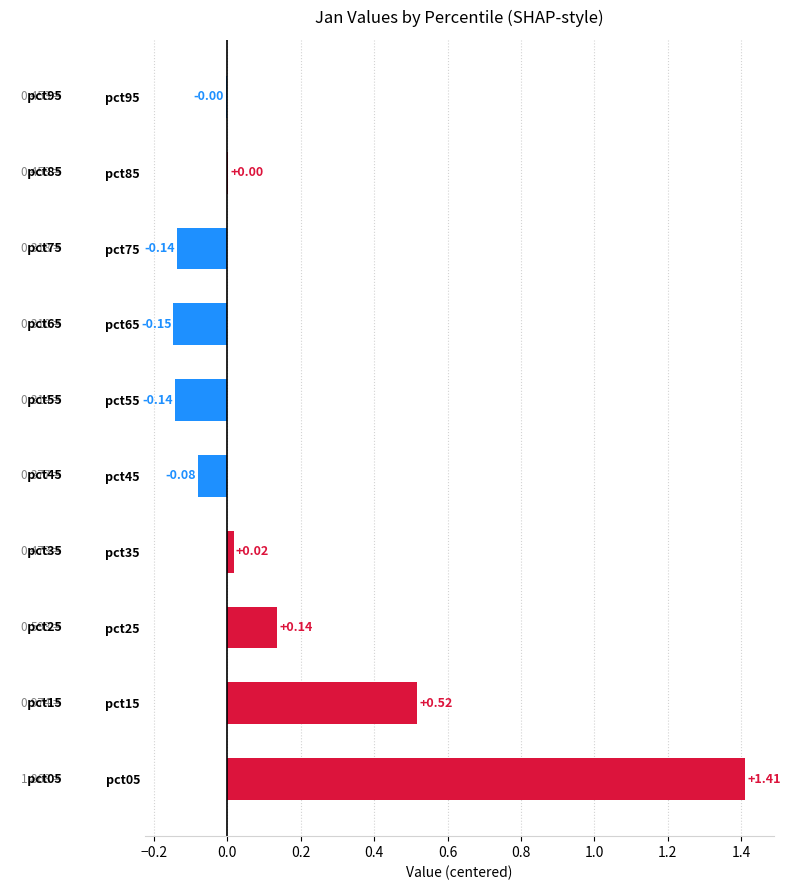

Are the bars horizontal?

Yes